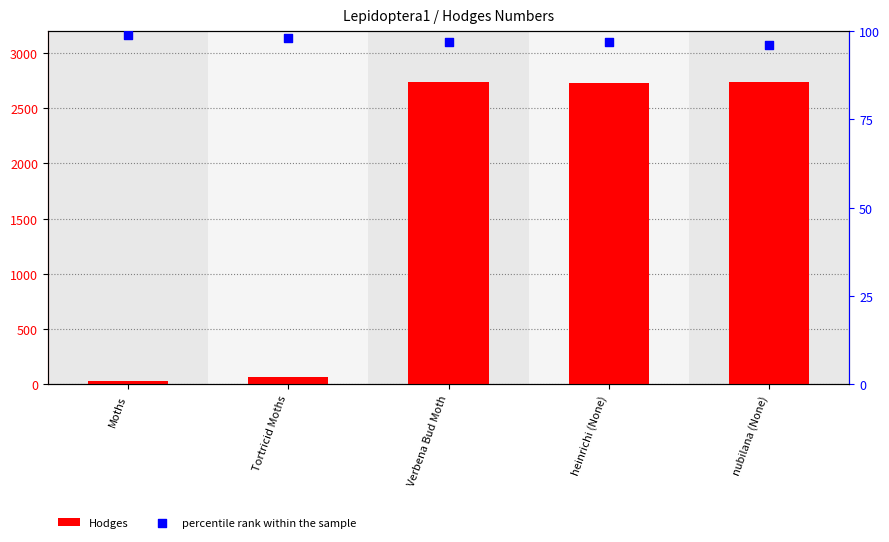

Which series has the widest spread of Y values?

Hodges